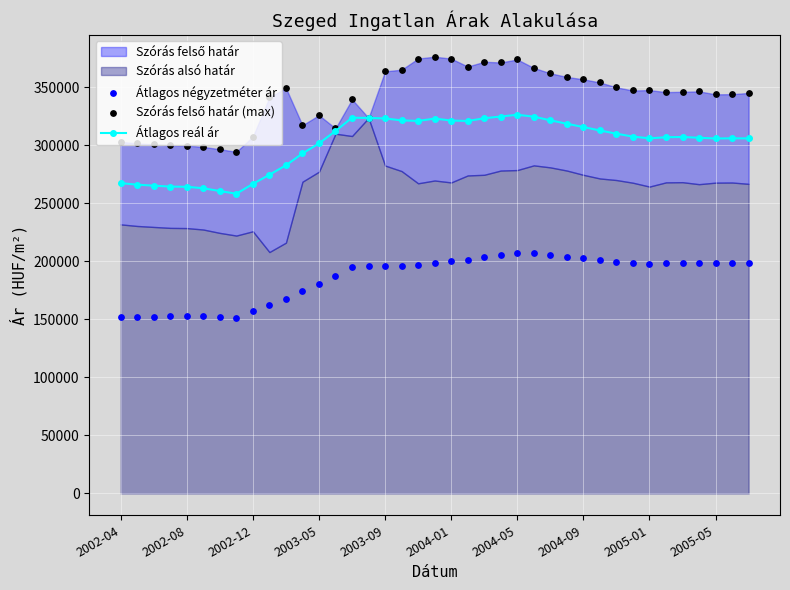

Which series has the widest spread of Y values?

Szórás felső határ (max)